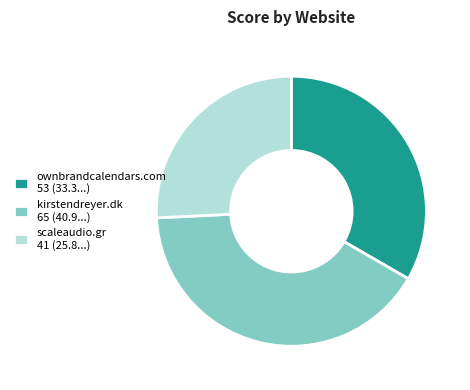

True or false: ownbrandcalendars.com 53 (33.3...) accounts for 33% of the total.

True